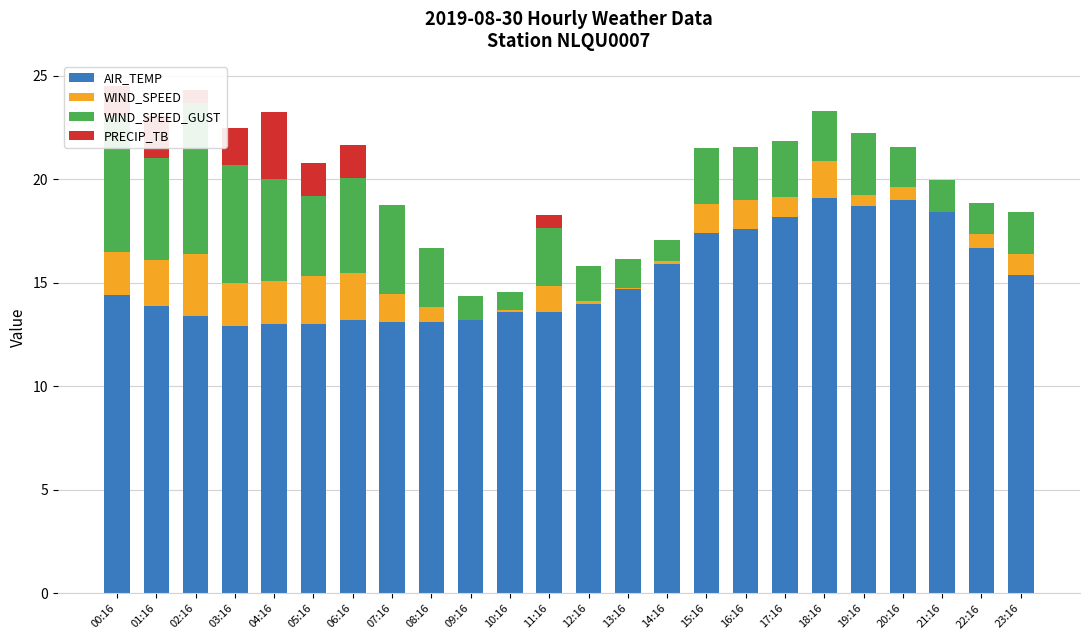

What is the difference between the second highest and second lowest values in the WIND_SPEED series?

2.3